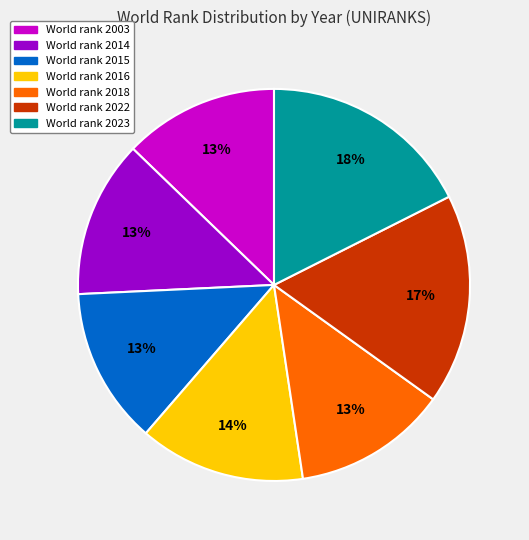

To the nearest percent, what is the difference between the largest and smallest slice percentages?

5%